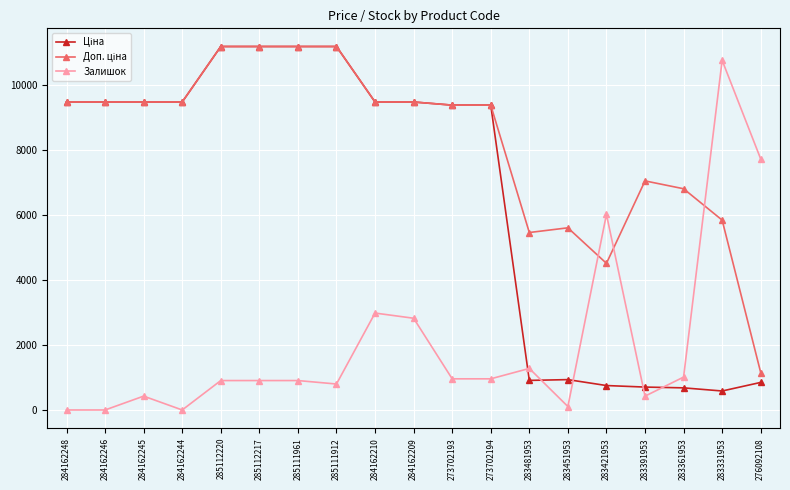

What position from the right is 283421953?

5